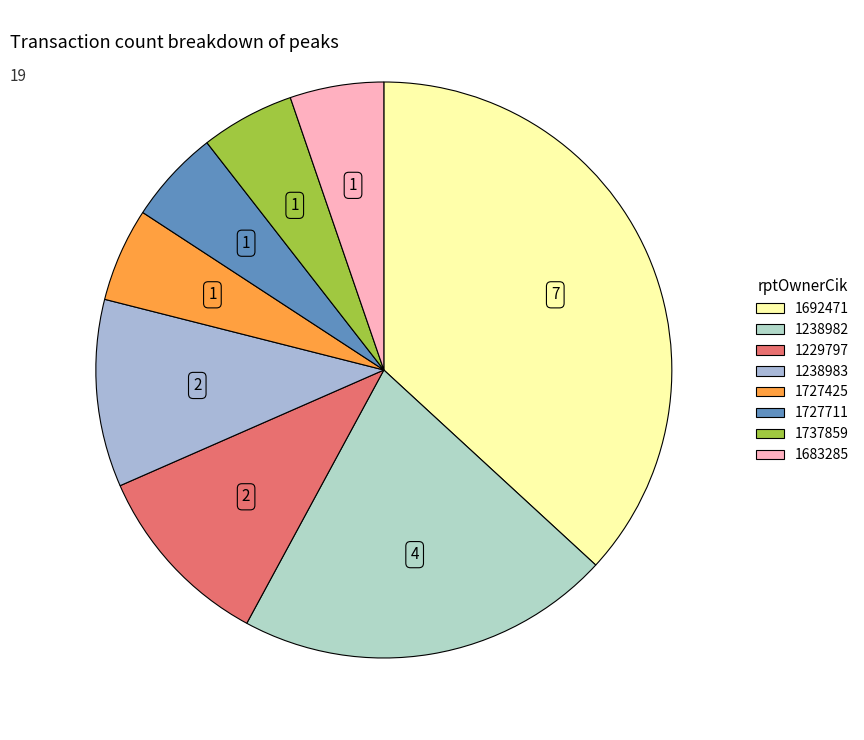

How many segments does this pie chart have?

8